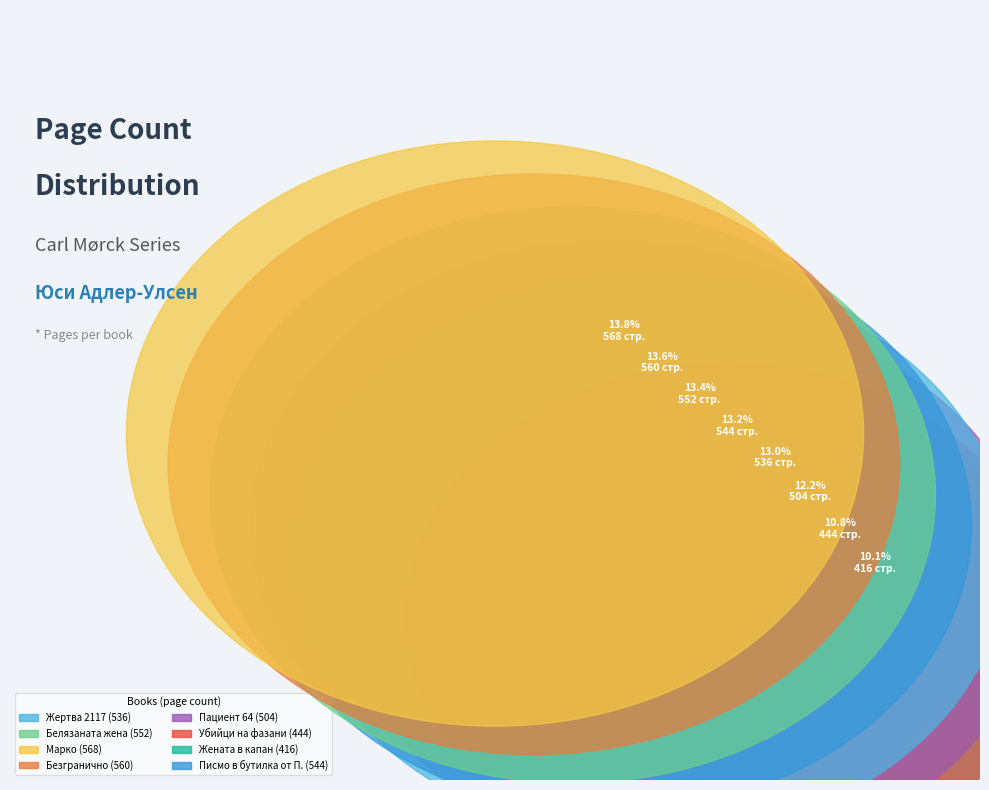

What is the largest slice in the pie chart?

Марко